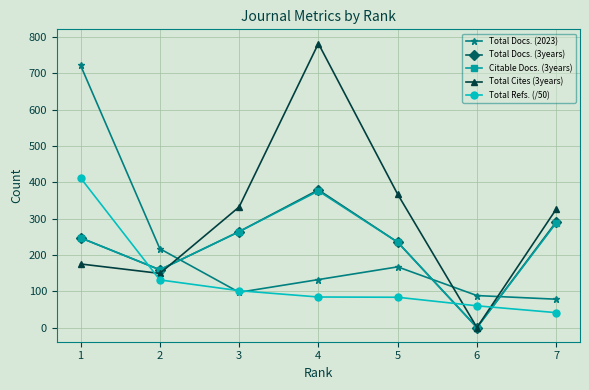

True or false: Total Docs. (3years) has more than 1 points higher than both neighbors.

False